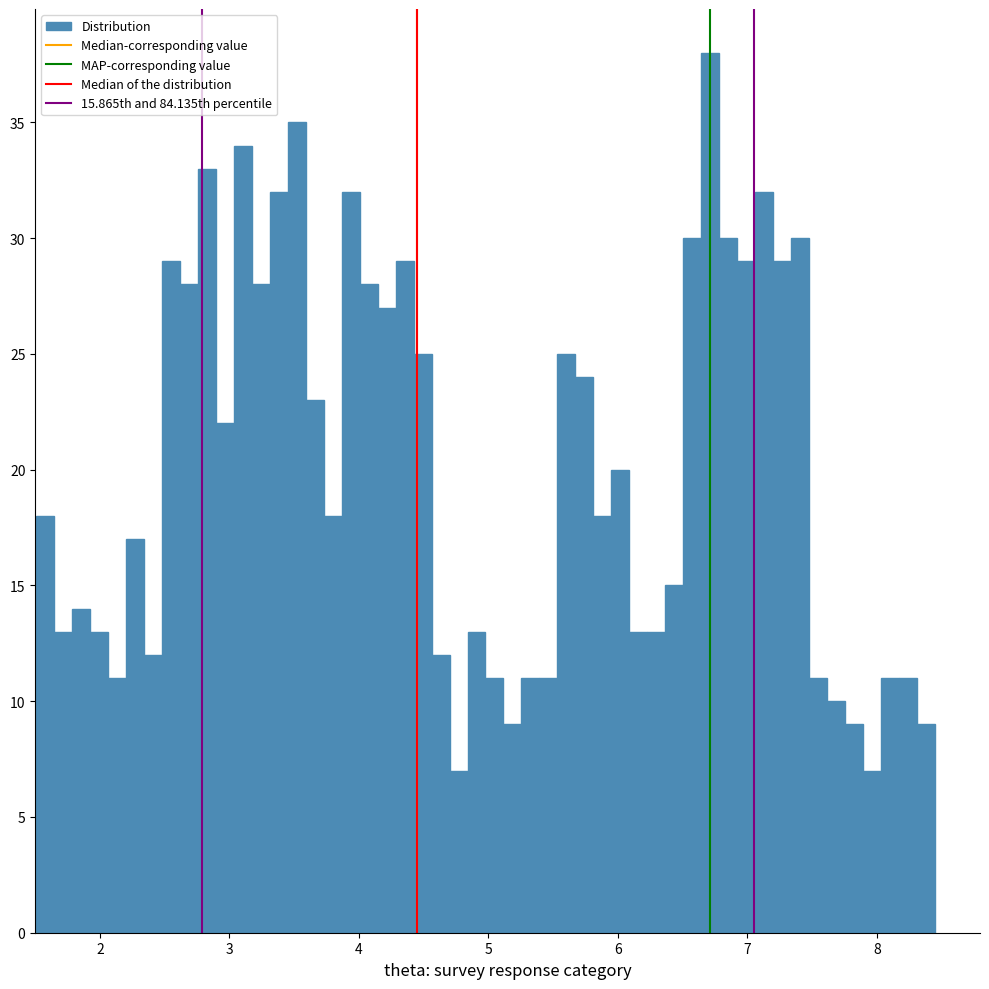

Read against the x-axis, roughly where is the centre of the tallest bar?

6.7